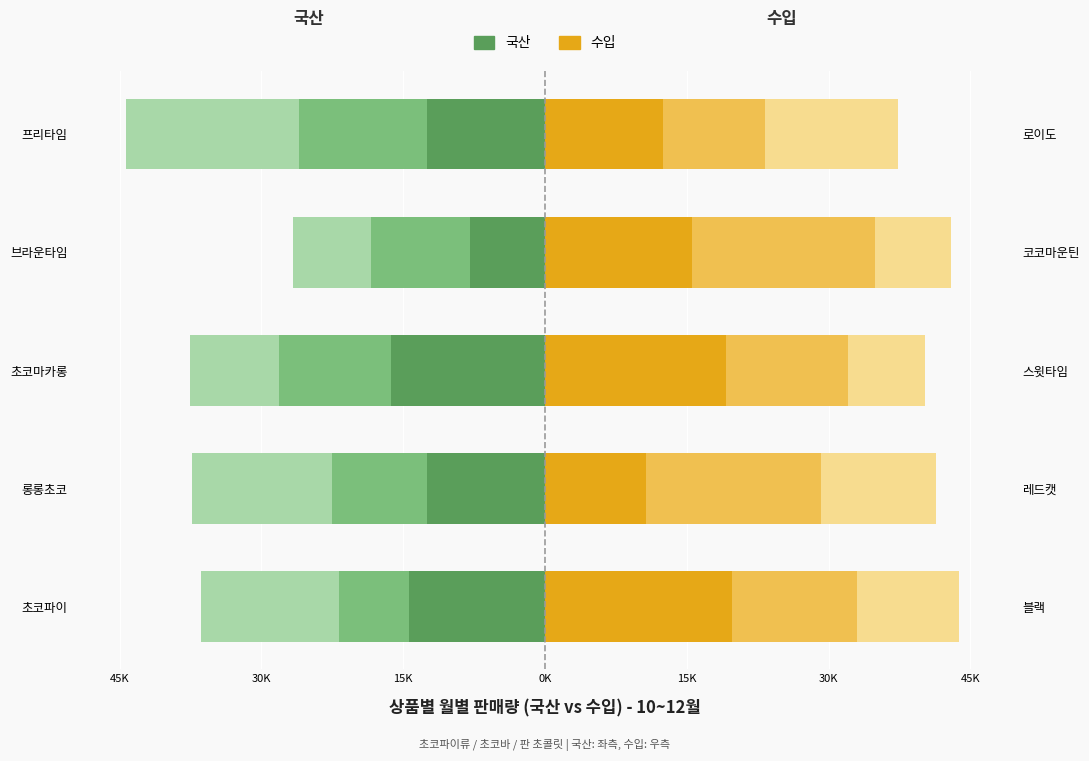

What is the approximate value of 수입 11월 at 롱롱초코, to the nearest 100?

18500